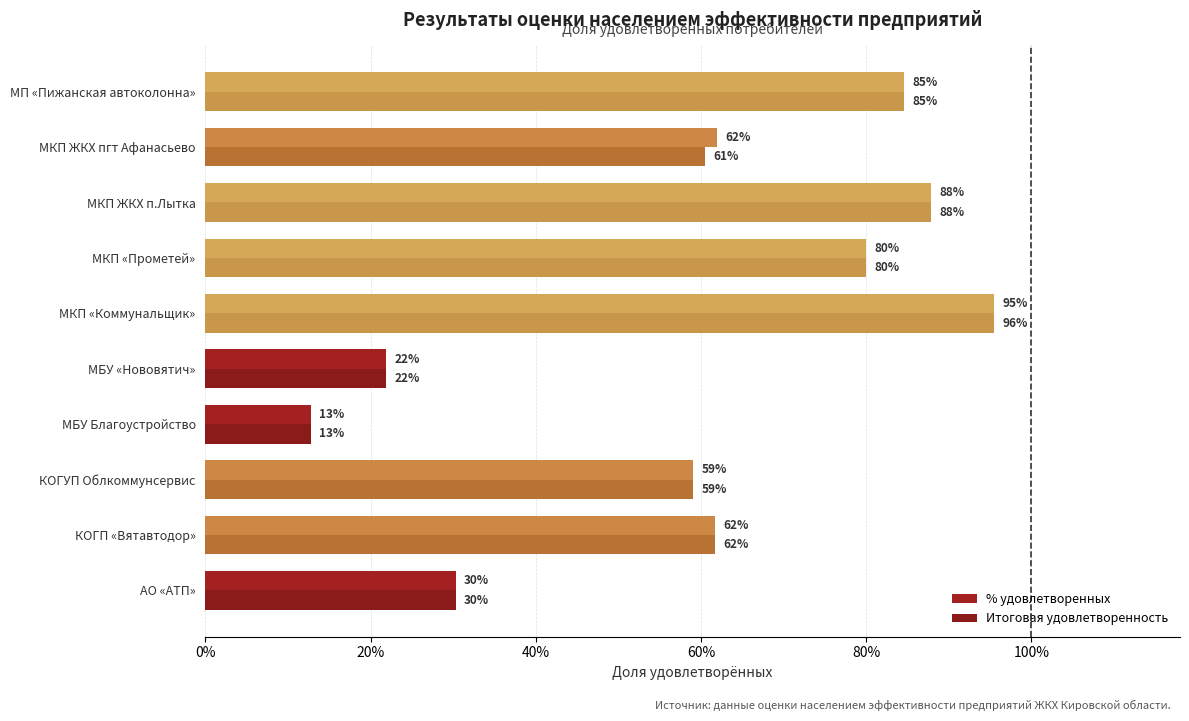

What are all the series names shown in the legend?

% удовлетворенных, Итоговая удовлетворенность